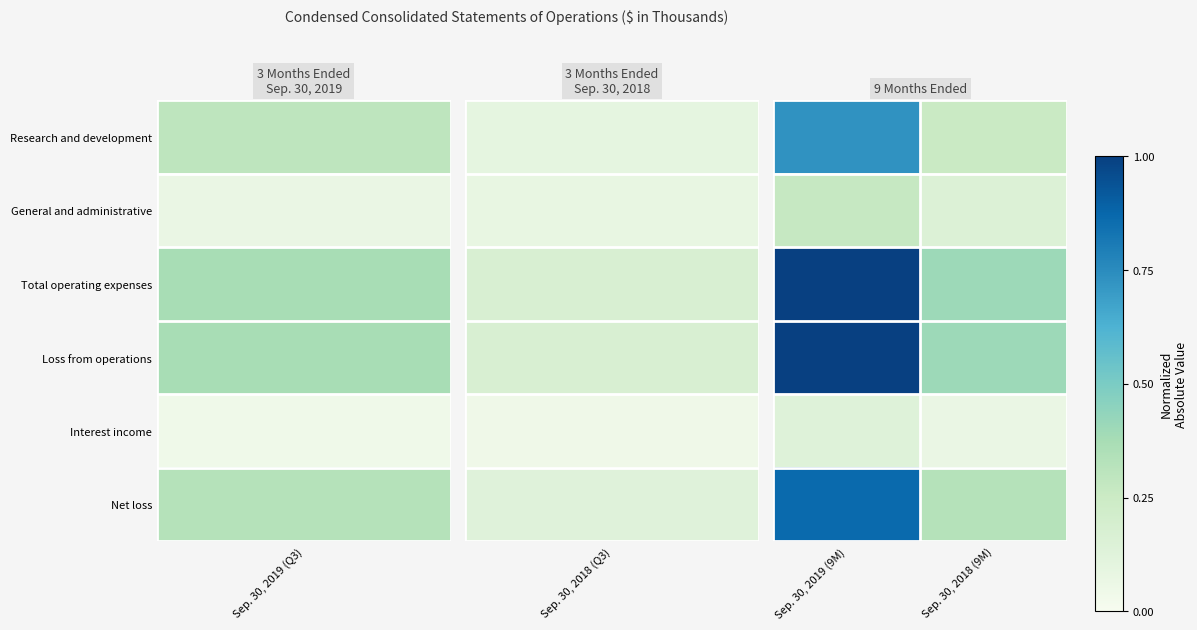

Which category has the lowest value across all series?

Sep. 30, 2018 (9M)